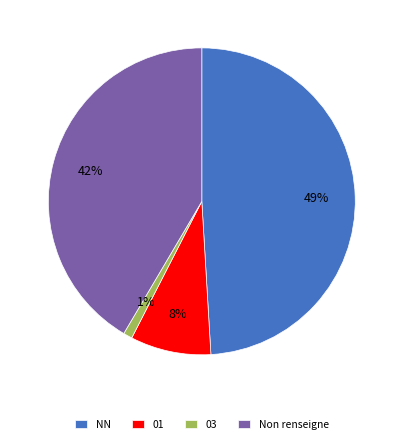

Is it true that 03 is 1% of the pie?

True